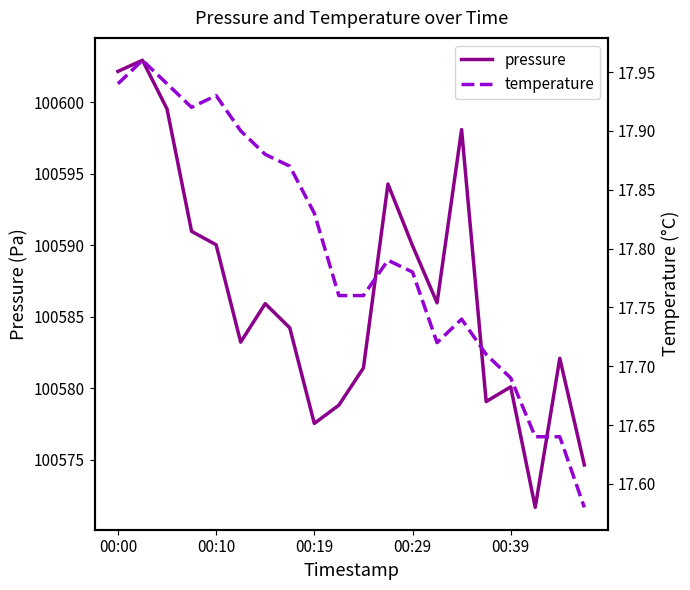

Where is pressure nearest to the value 100587?

13